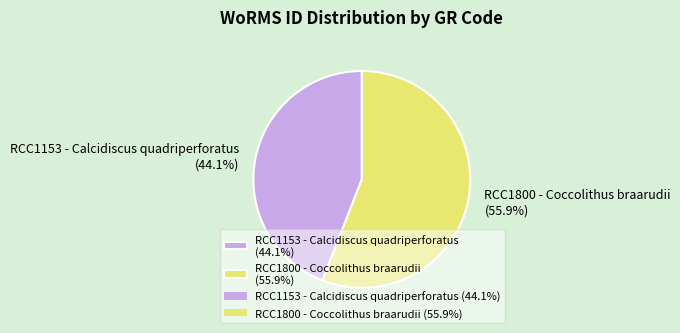

Rank the categories by value from highest to lowest.

RCC1800 - Coccolithus braarudii, RCC1153 - Calcidiscus quadriperforatus